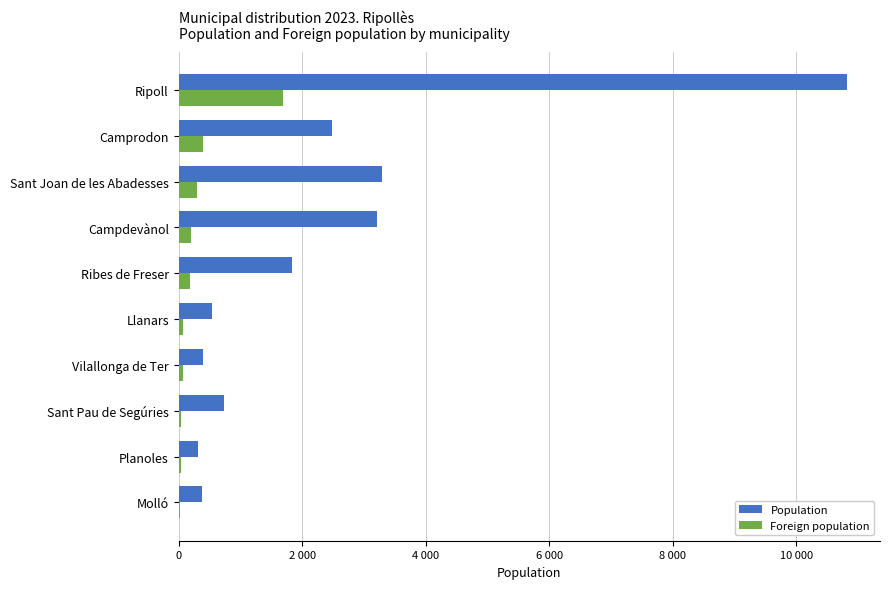

What is the maximum value shown in the chart?

10818